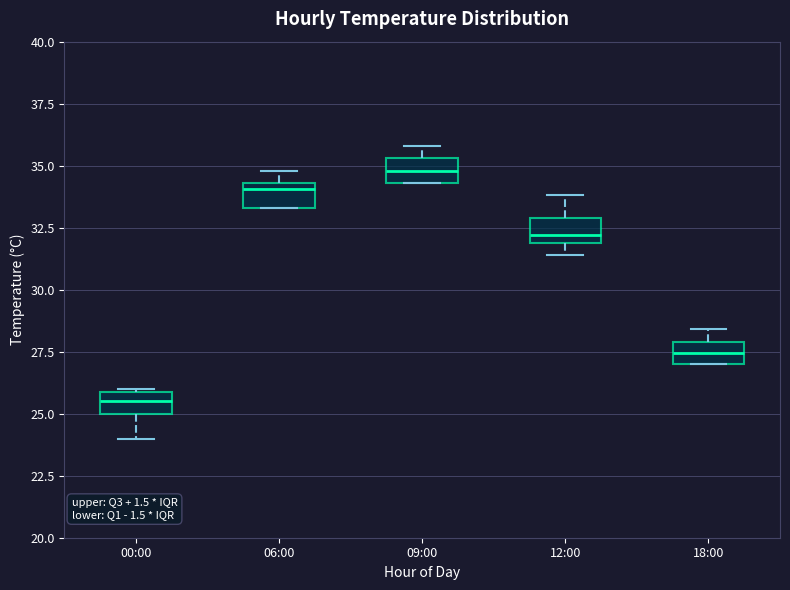

Reading left to right, read every box against the y-axis: the position of its median line, the range the box covers, and the ends of its whiskers. The values are not printed on the chart, so give them approximately, as read against the axis.

00:00: median 25.5, box 25.0 to 26.0, whiskers 24.0 to 26.0
06:00: median 34.0, box 33.5 to 34.5, whiskers 33.5 to 35.0
09:00: median 35.0, box 34.5 to 35.5, whiskers 34.5 to 36.0
12:00: median 32.0 (just above the box's lower edge), box 32.0 to 33.0, whiskers 31.5 to 34.0
18:00: median 27.5, box 27.0 to 28.0, whiskers 27.0 to 28.5